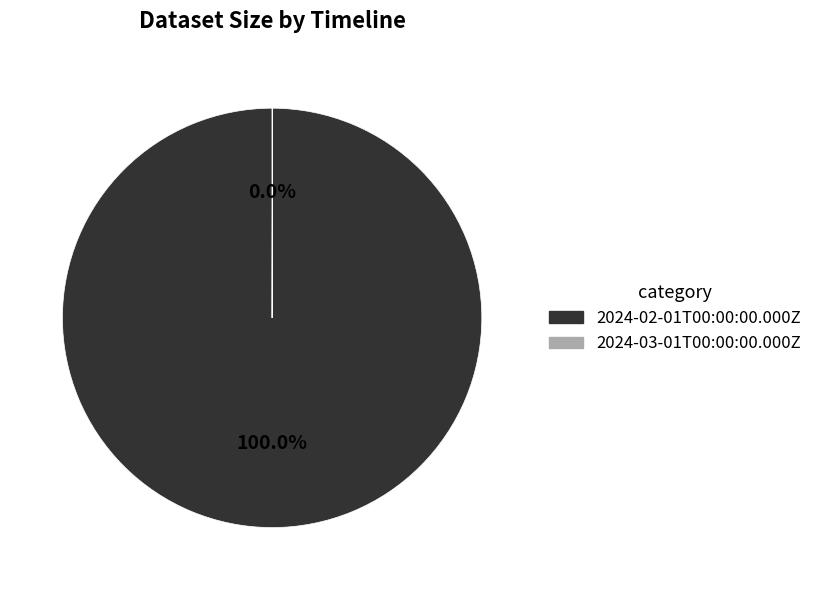

Is there a majority slice in this chart?

Yes